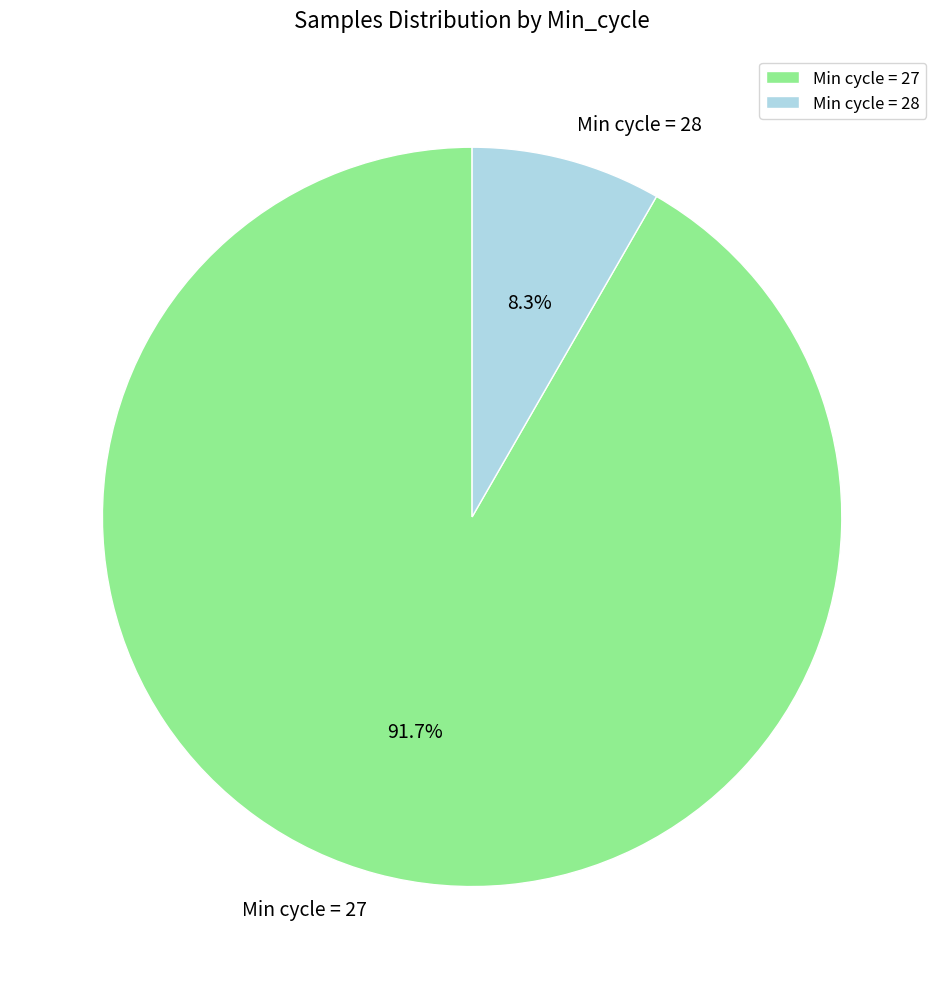

Is there any slice that represents more than half of the pie?

Yes